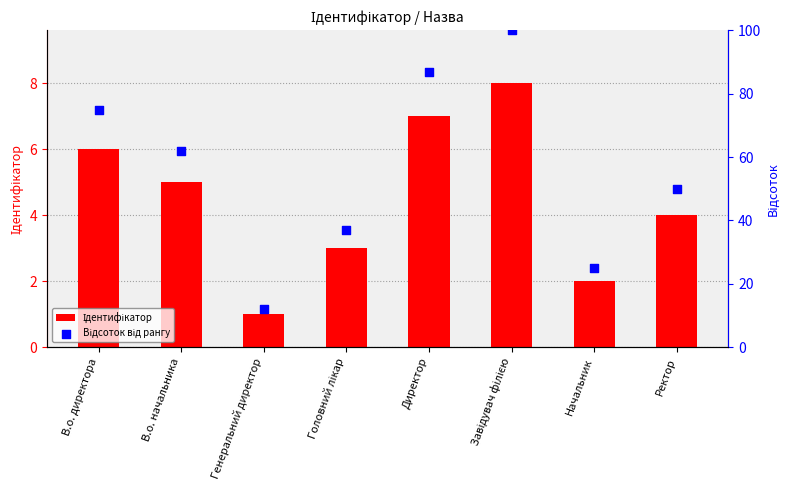

At how many categories does at least one series exceed 83?

2